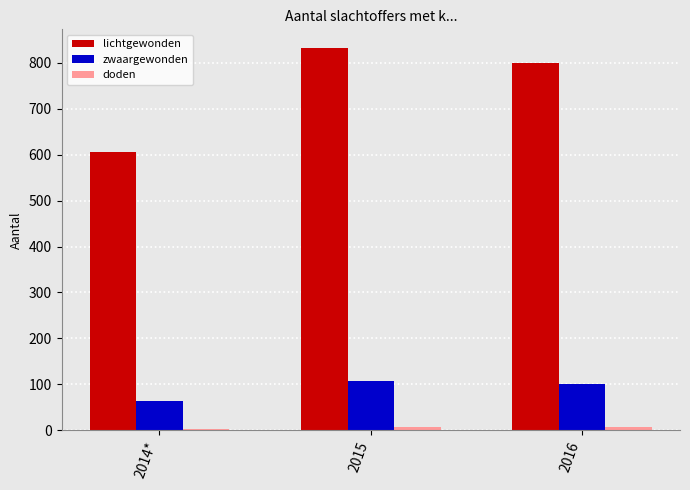

What is the difference between the second highest and minimum values in the lichtgewonden series?

194